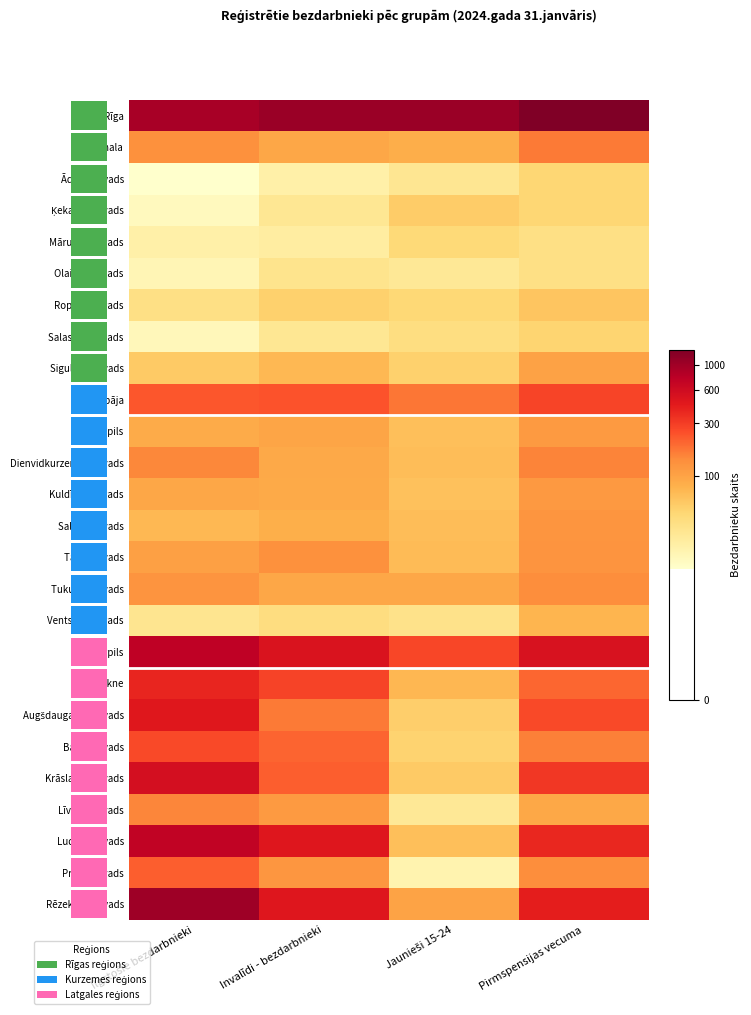

At which label does Augšdaugavas novads first exceed 5?

Ilgstošie bezdarbnieki